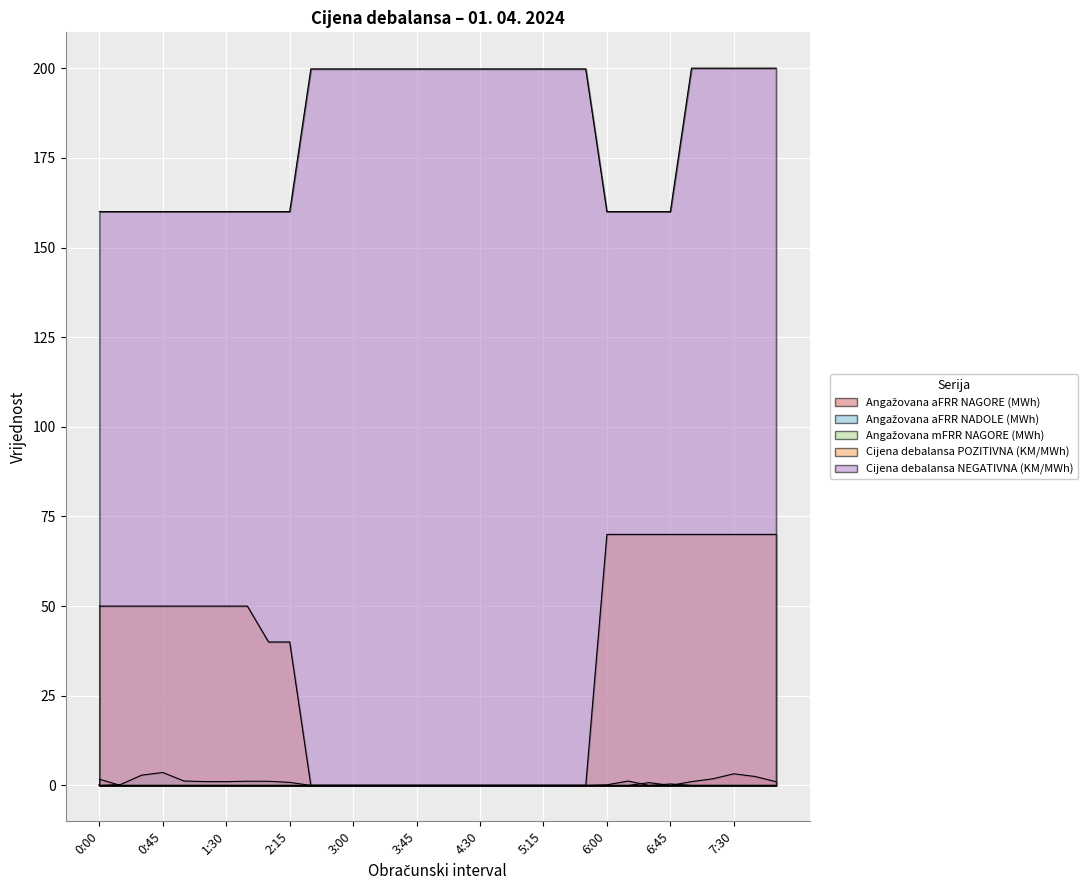

What is the label of the 2nd point from the right?

7:45